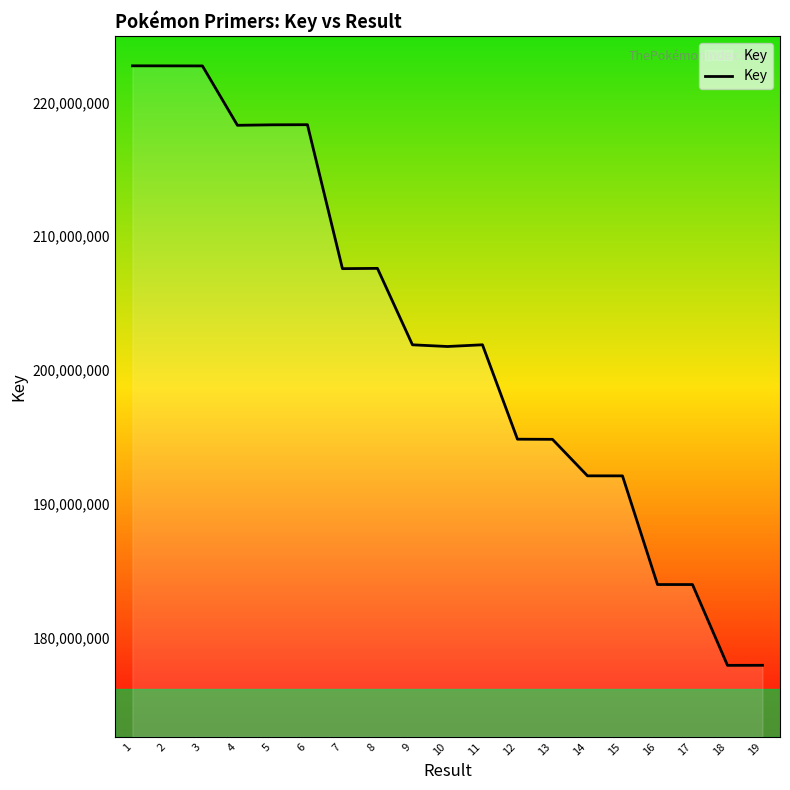

The value at 2 is 222733130. True or false?

True